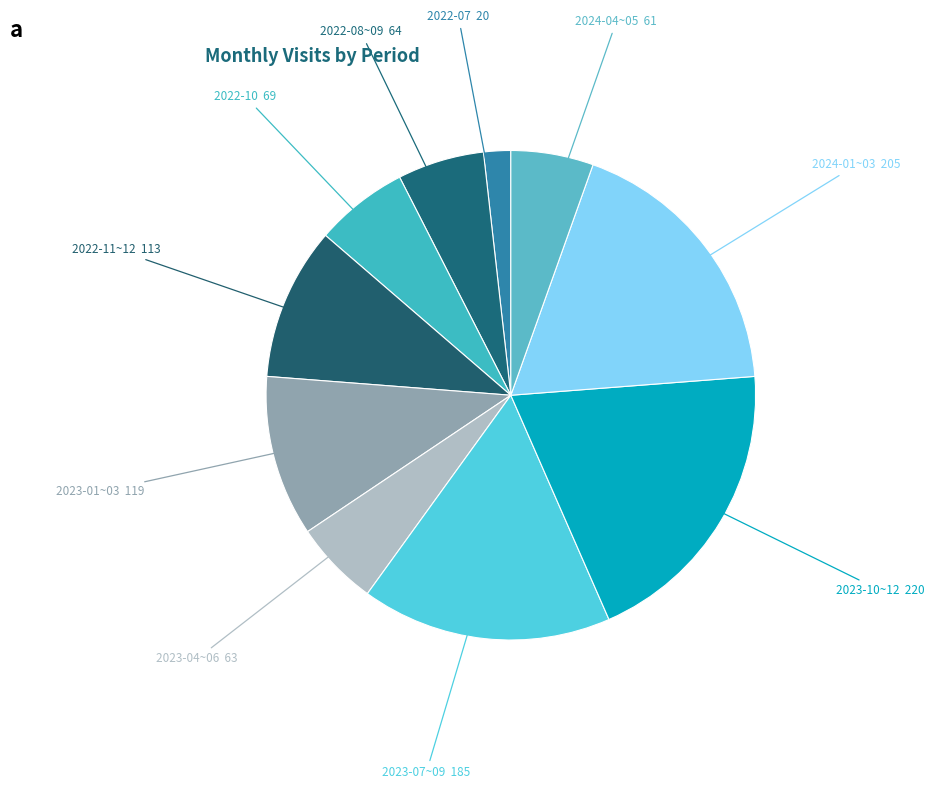

How many slices are in this pie chart?

10